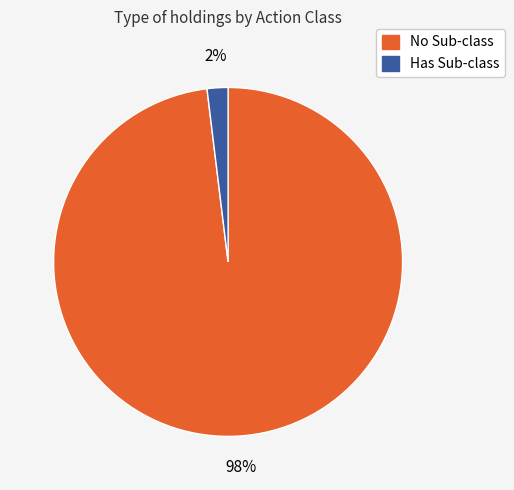

To the nearest percent, what is the average slice percentage?

50%